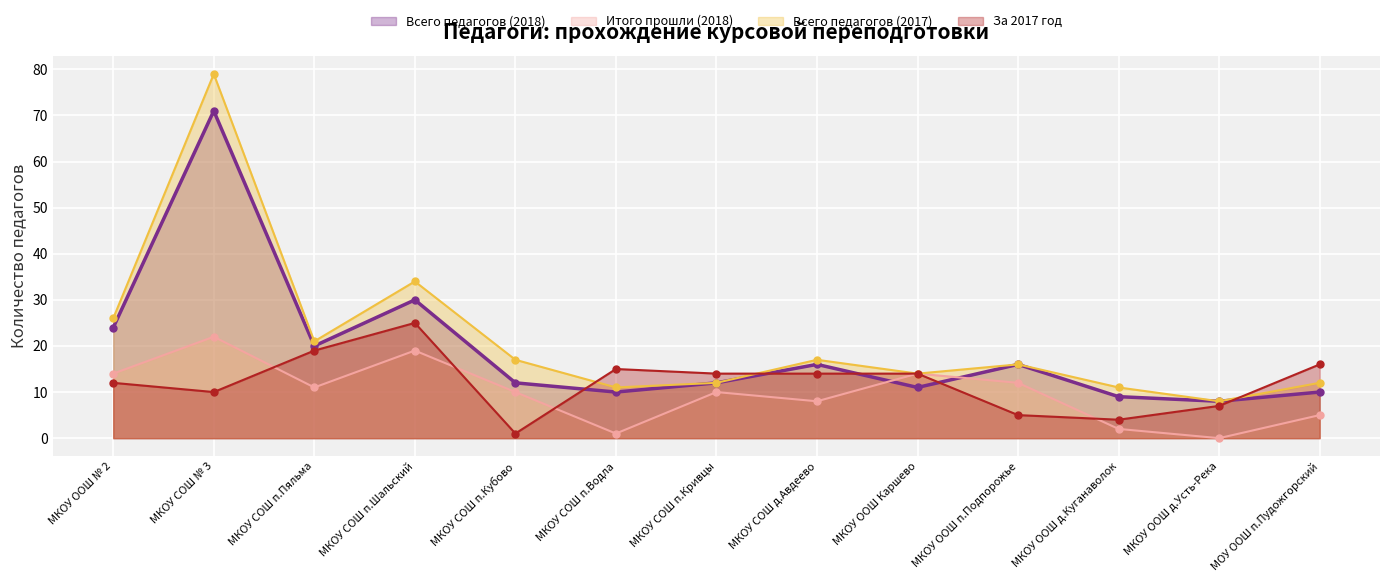

How many values in the Итого прошли (2018) series are below 10?

5